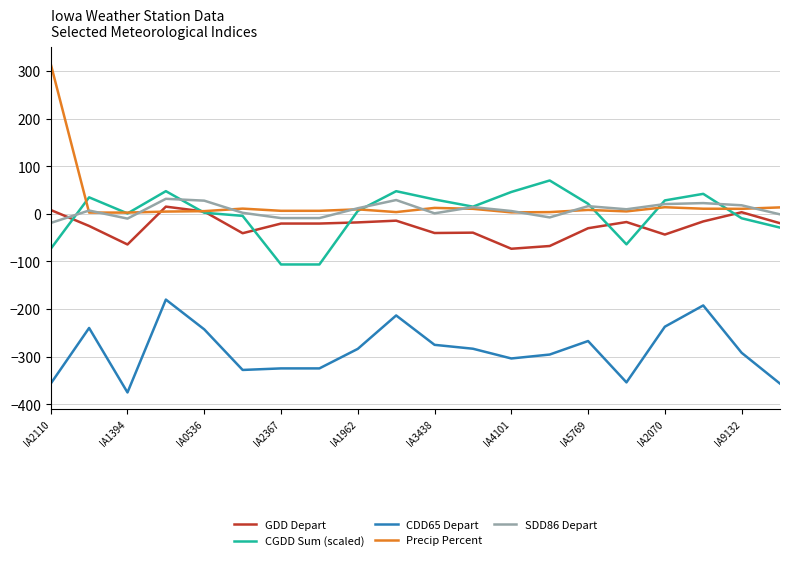

True or false: CDD65 Depart and CGDD Sum (scaled) intersect in this chart.

False